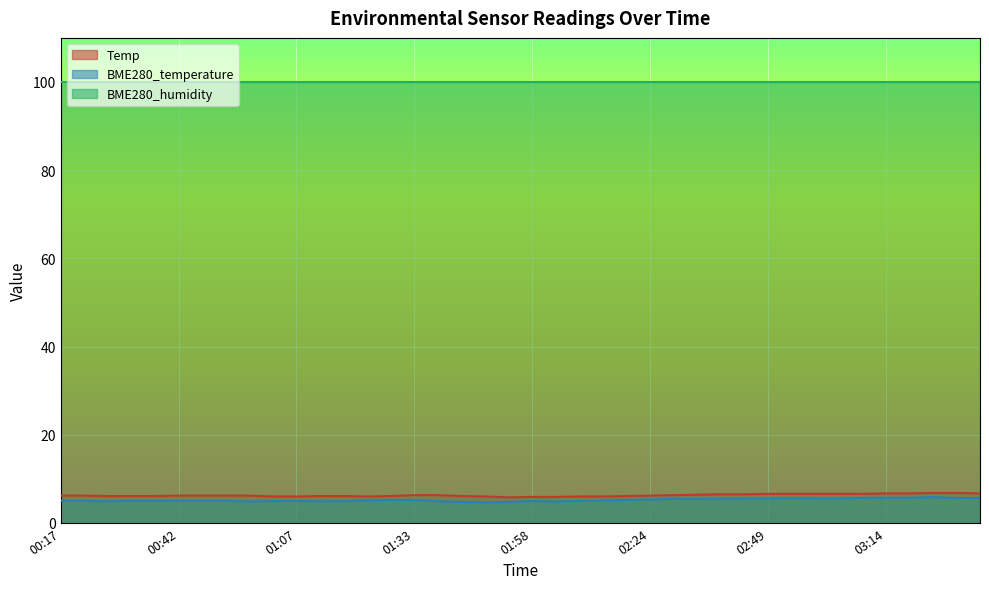

What is the sum of all Temp values?

250.8